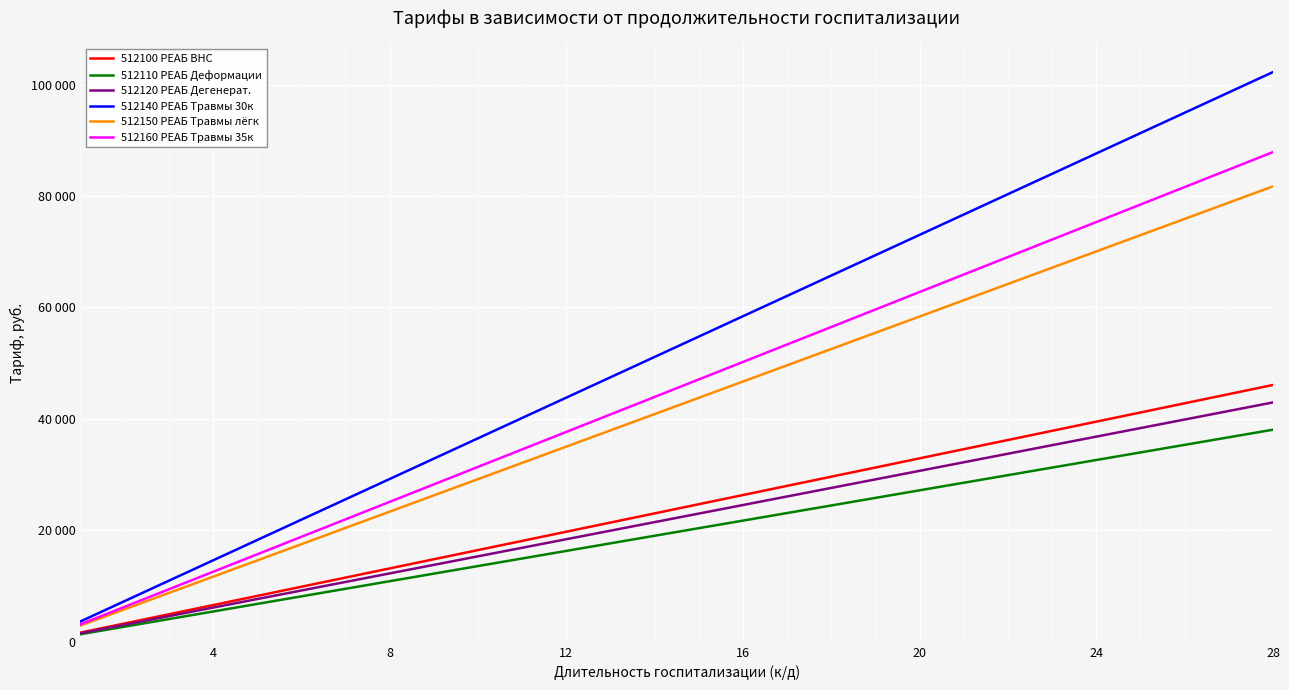

Does the chart have visible grid lines?

Yes